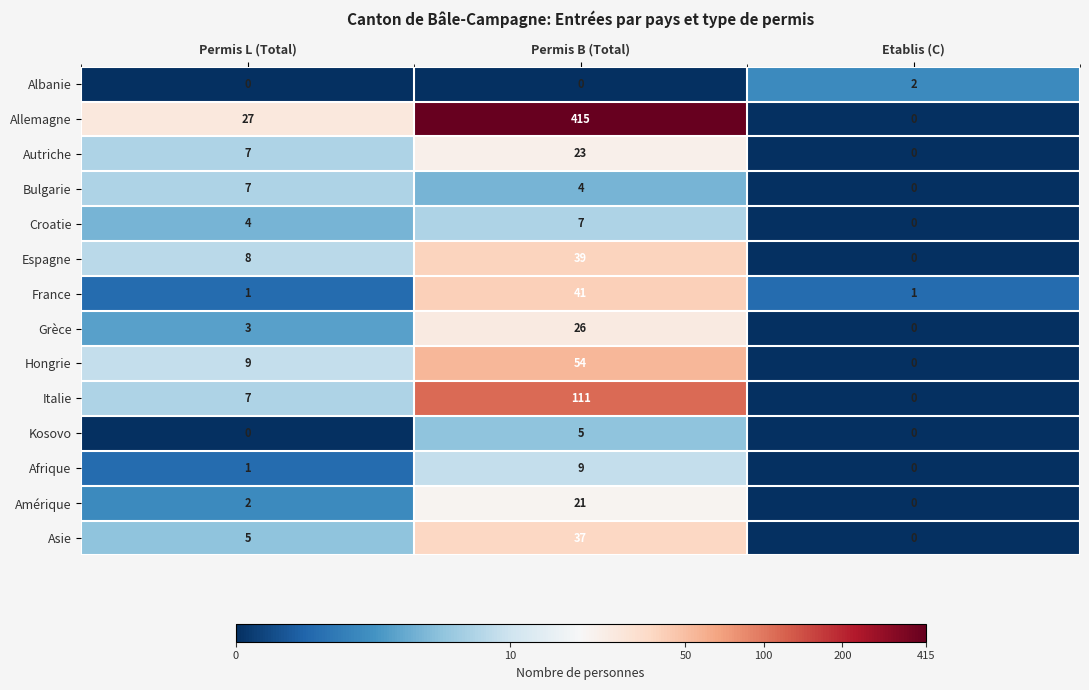

How many Asie values are between 0 and 37?

3